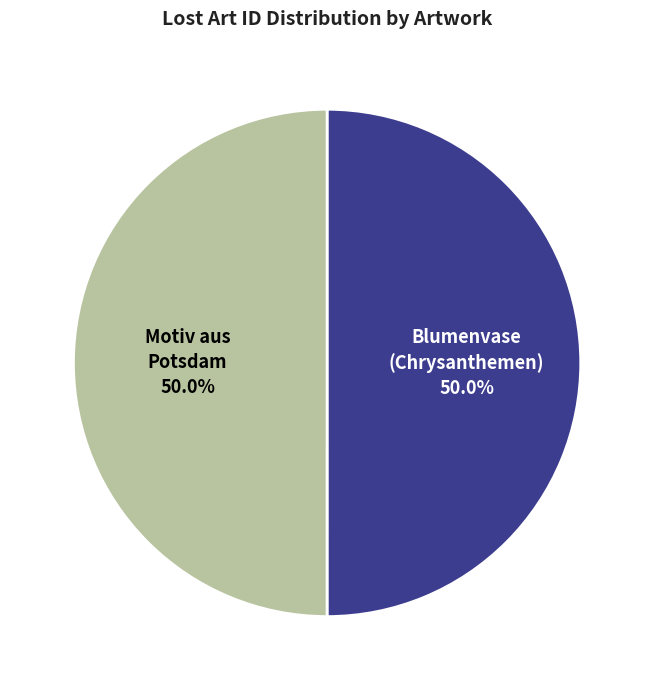

Combined, do Motiv aus Potsdam and Blumenvase (Chrysanthemen) account for over 50%?

Yes